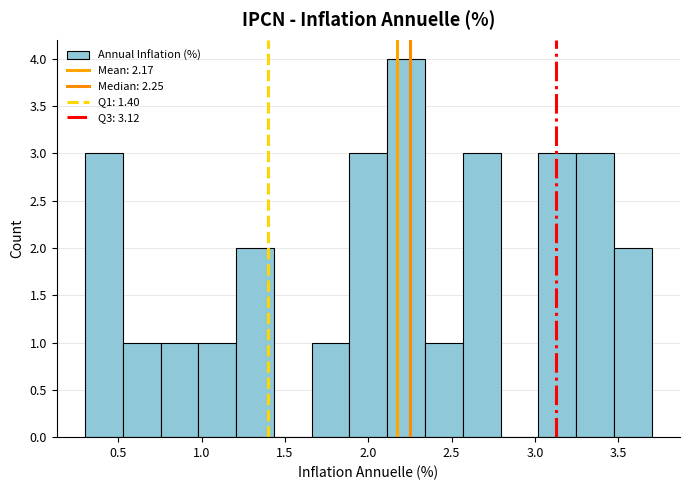

Which range on the x-axis has the tallest bar?

2.10 to 2.35